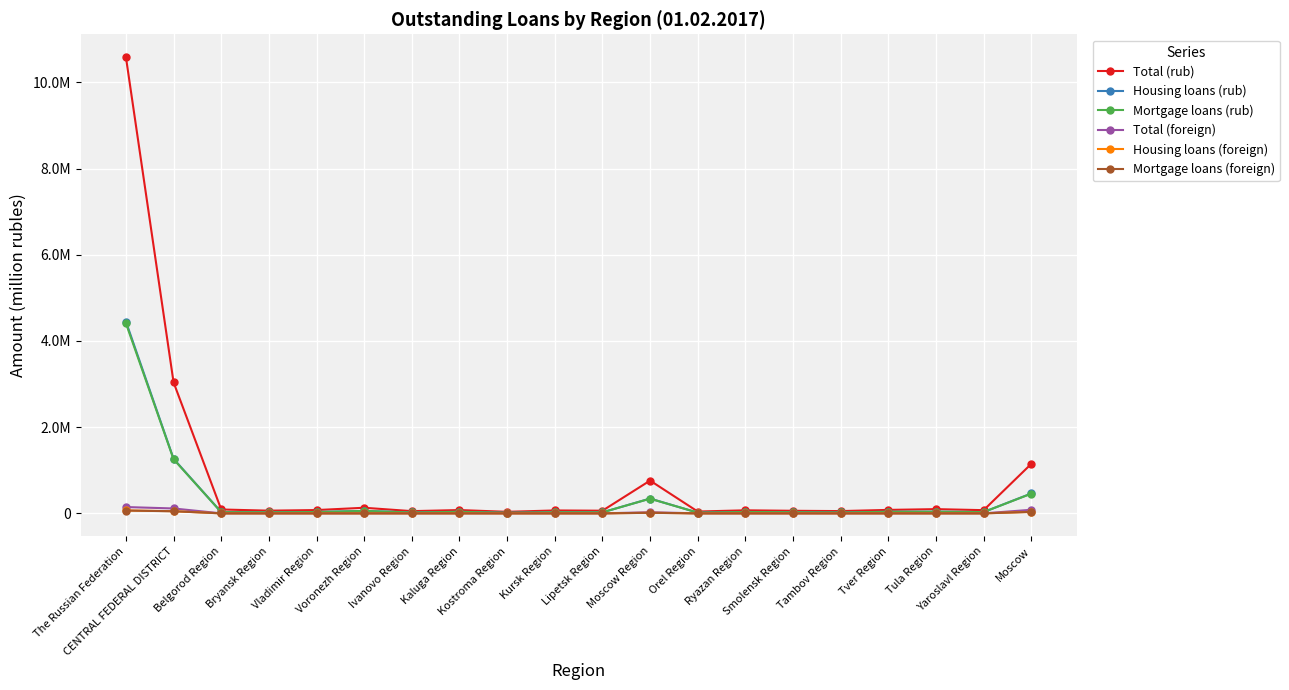

What is the difference between the maximum and minimum values in the Housing loans (foreign) series?

67541